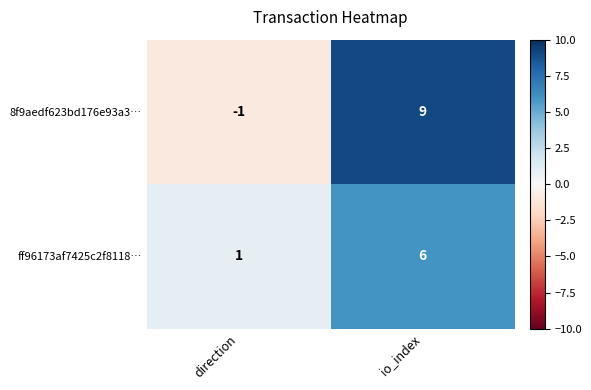

What is the greatest value displayed?

9